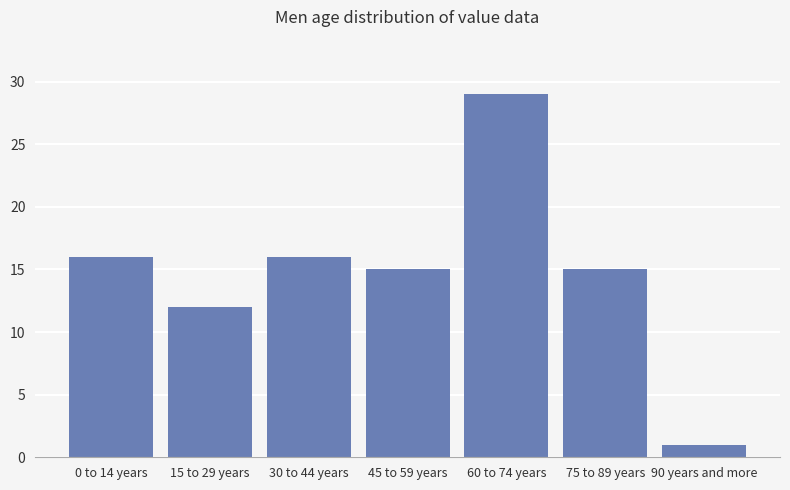

Reading left to right, extract all data points from this chart.

16	12	16	15	29	15	1